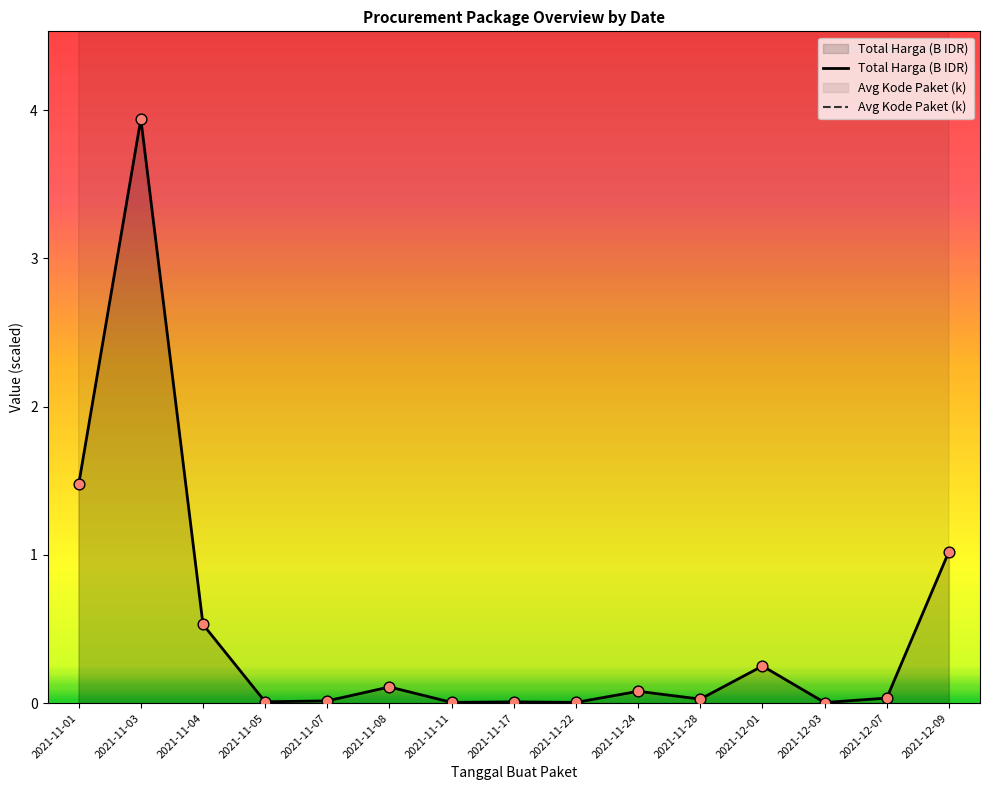

Which series has the largest total across all categories?

Avg Kode Paket (k)